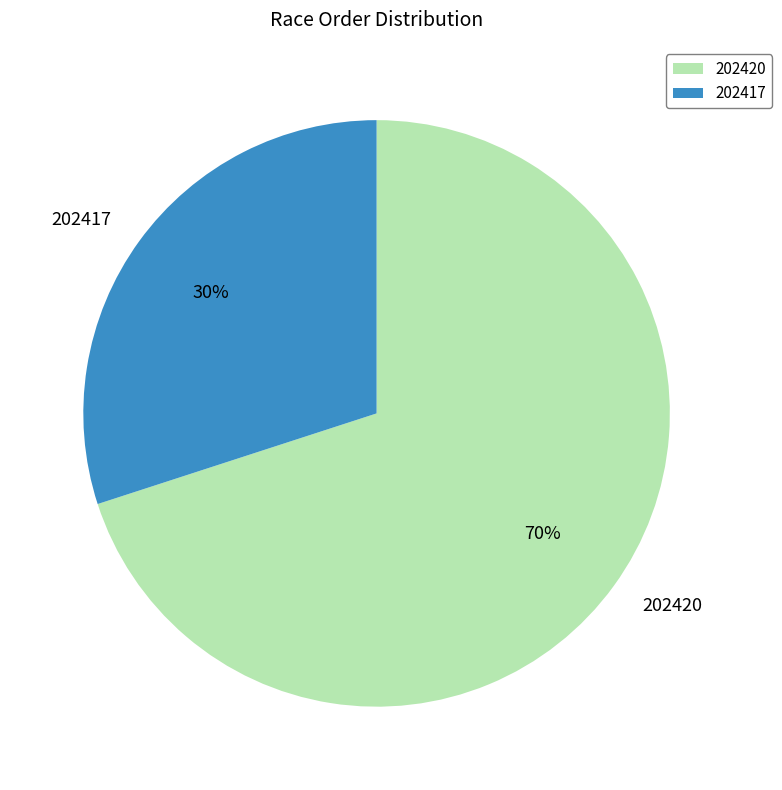

How many segments does this pie chart have?

2